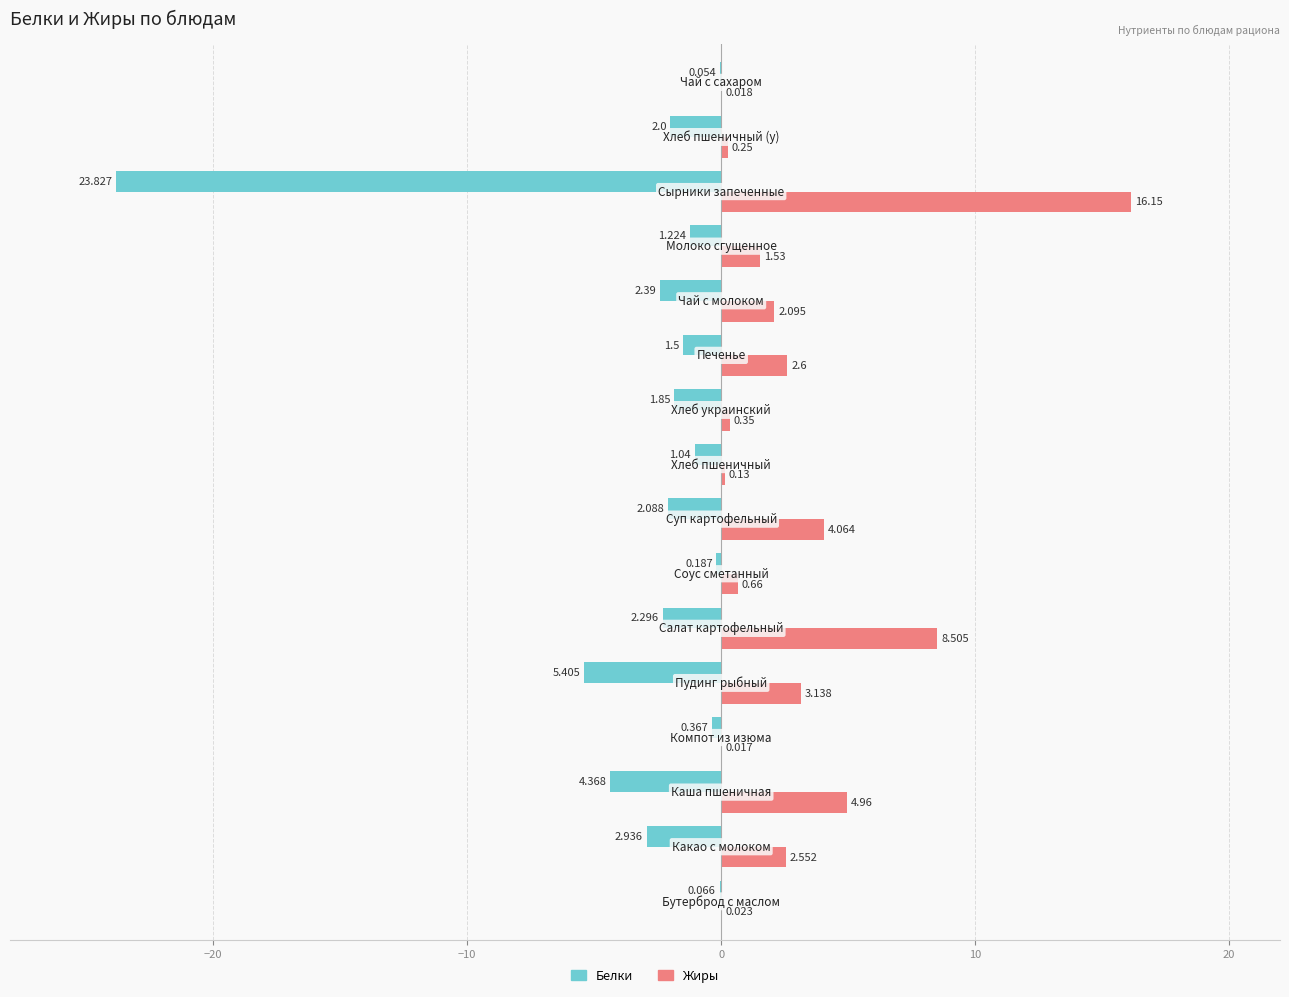

Which series has the largest total across all categories?

Жиры